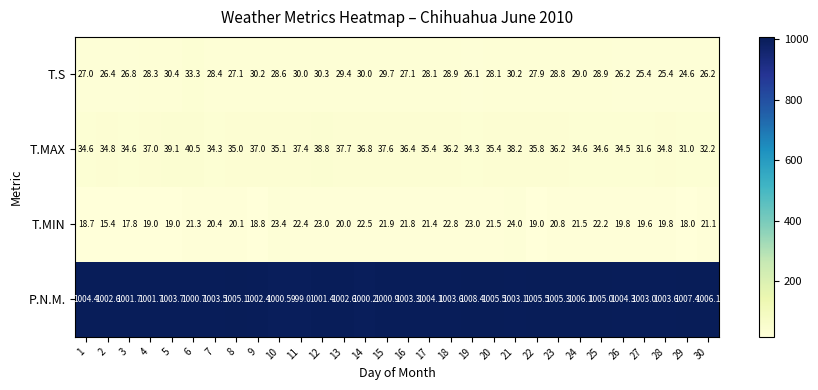

Is the value of T.MAX at 19 greater than the value of T.MIN at 19?

Yes